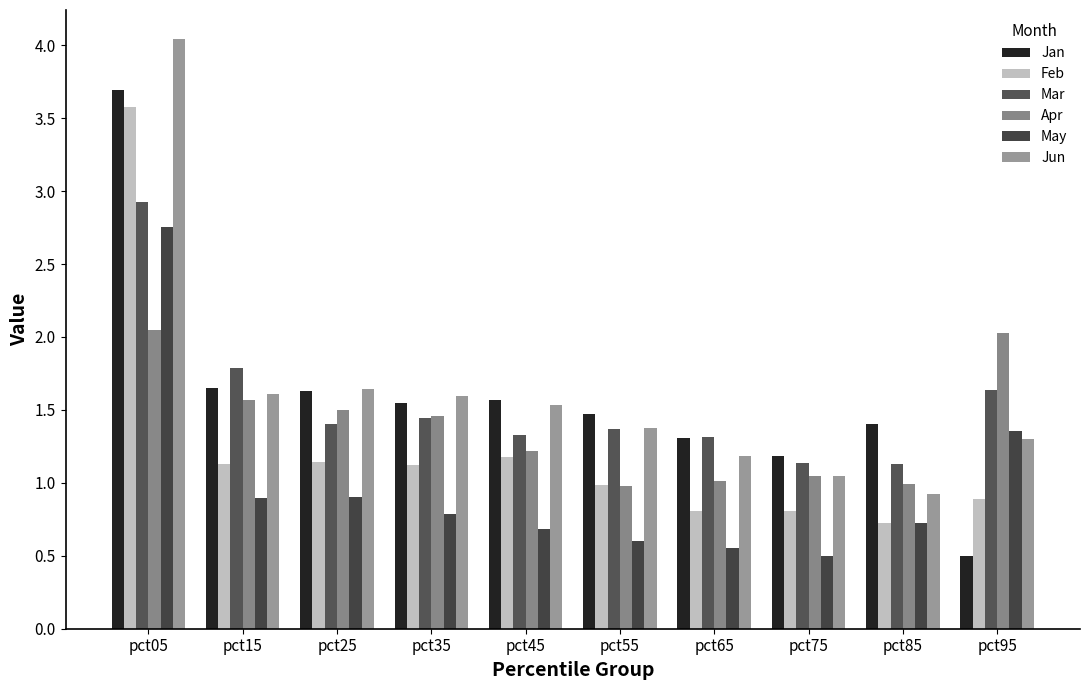

How many data points does each series have?

10